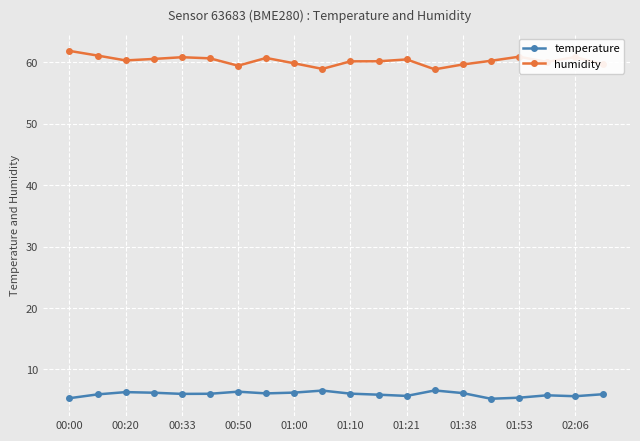

What is the sum of all humidity values?

1204.9